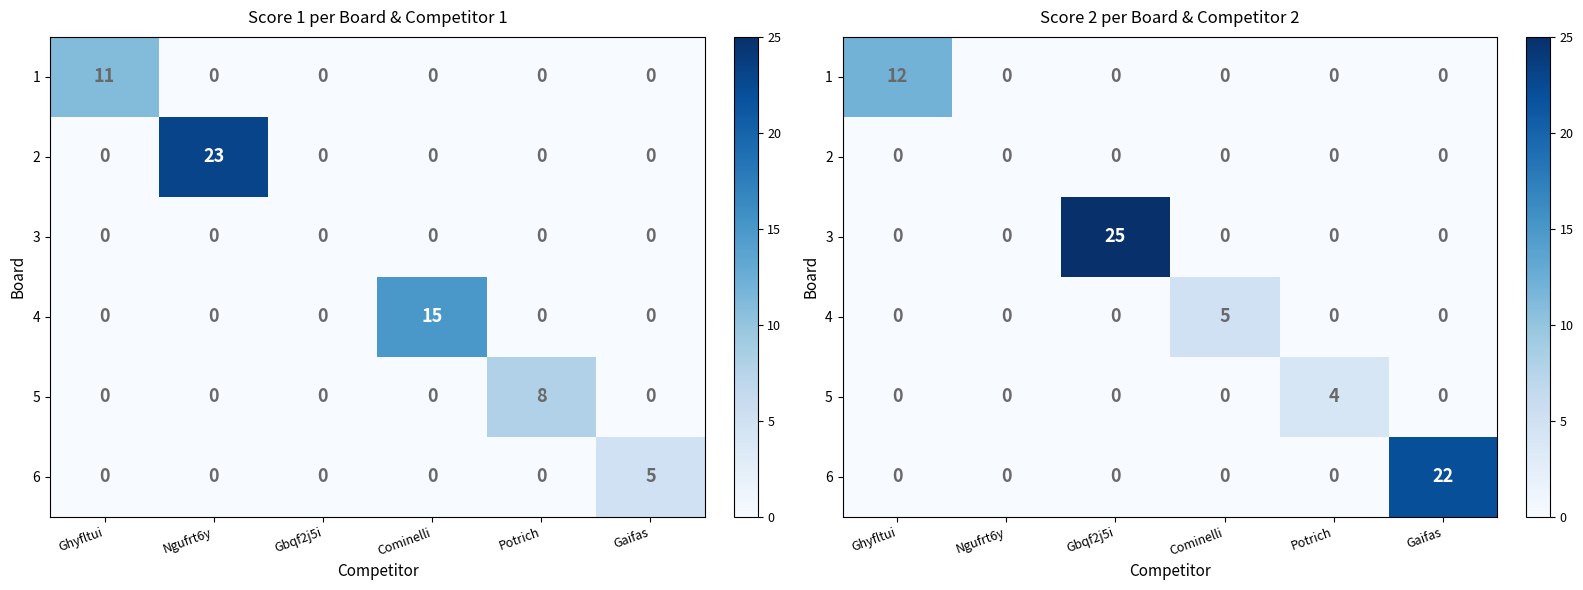

Is the value of 6 at Gbqf2j5i greater than the value of 4 at Ngufrt6y?

No